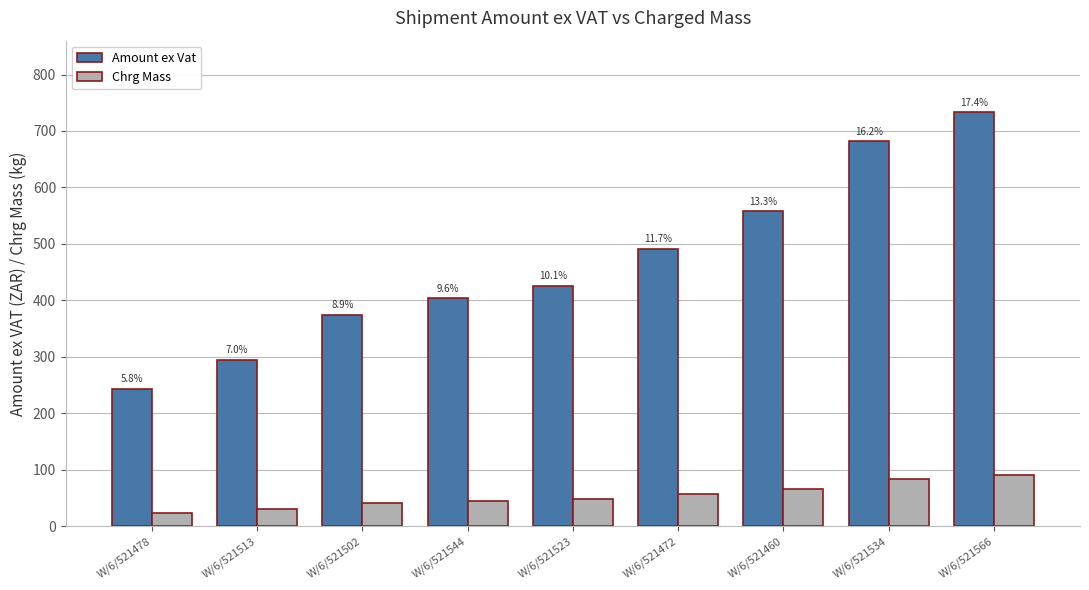

What is the highest value of the Amount ex Vat series?

733.1